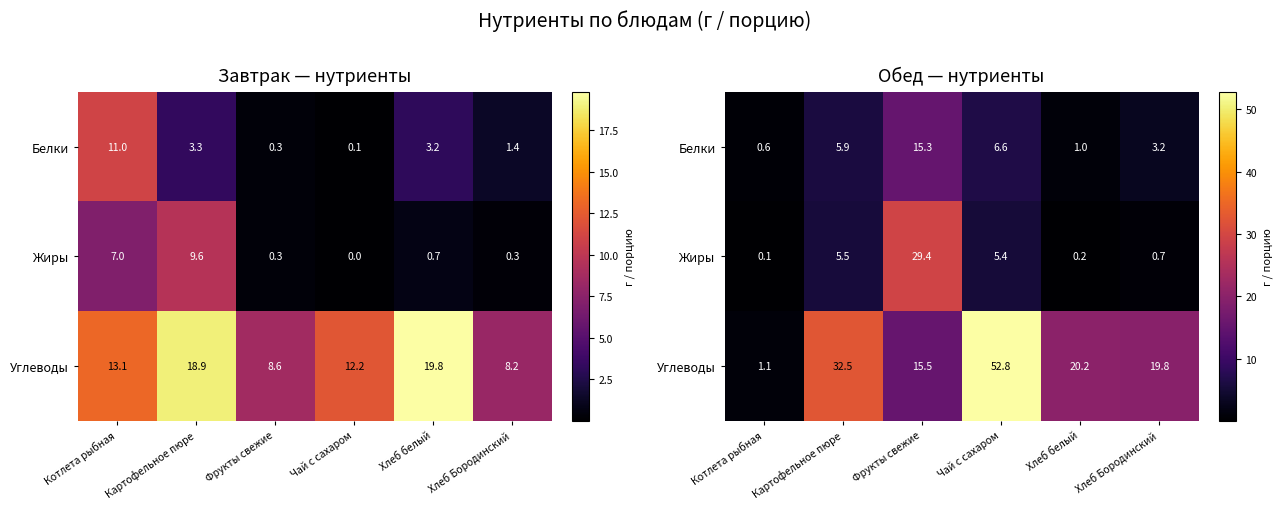

Which series has the largest total across all categories?

Углеводы